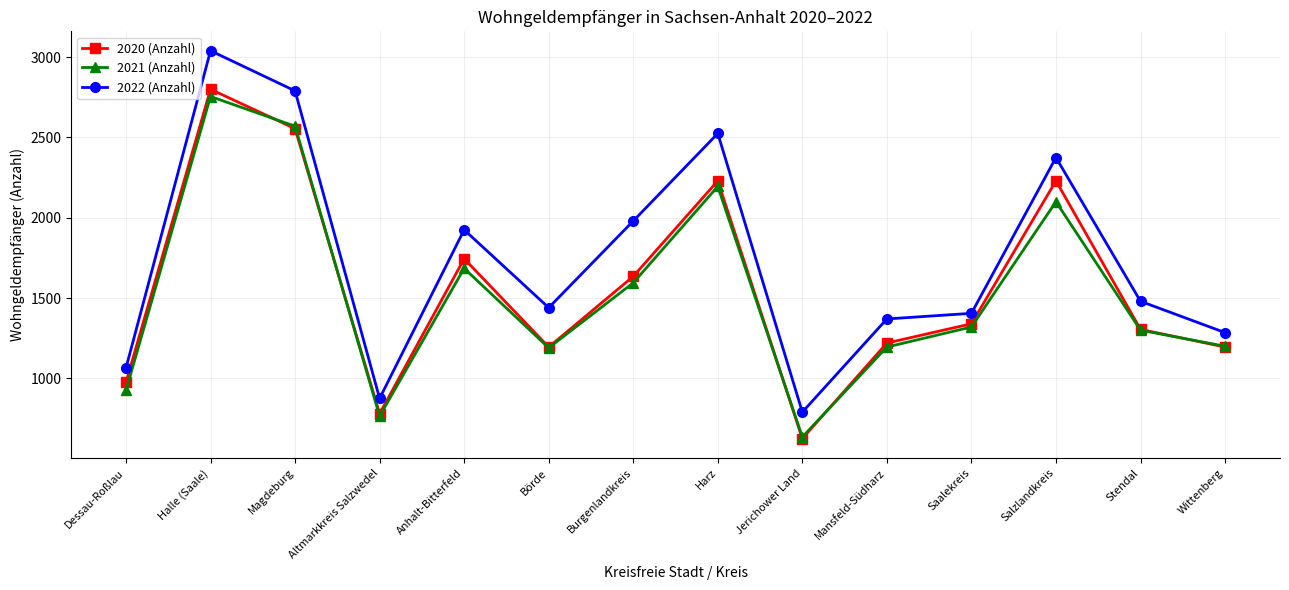

Which series changed the most between Anhalt-Bitterfeld and Harz?

2022 (Anzahl)